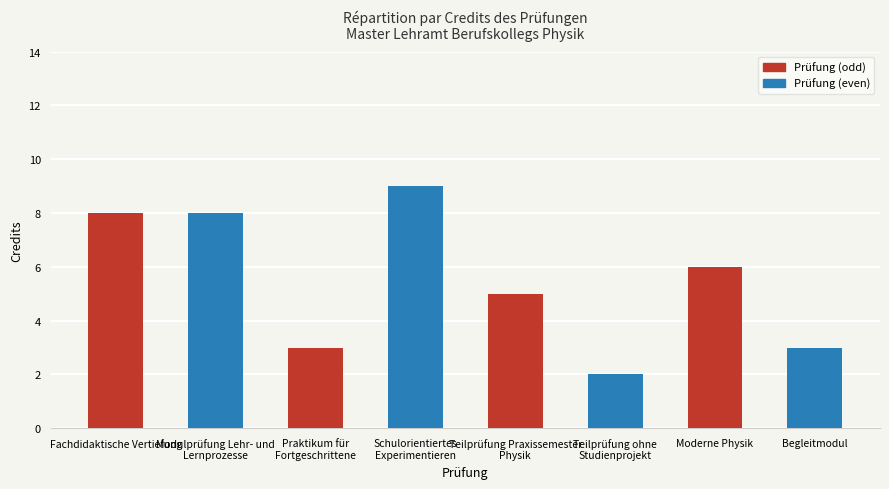

What is the sum of all values?

44